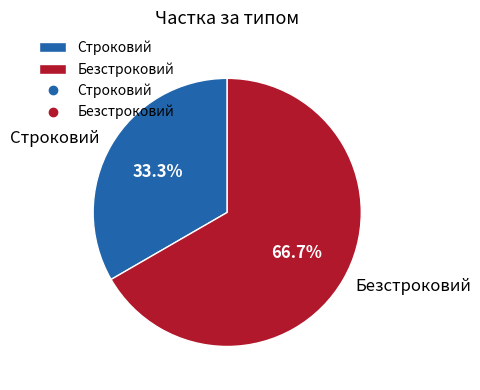

Rank the categories by value from lowest to highest.

Строковий, Безстроковий